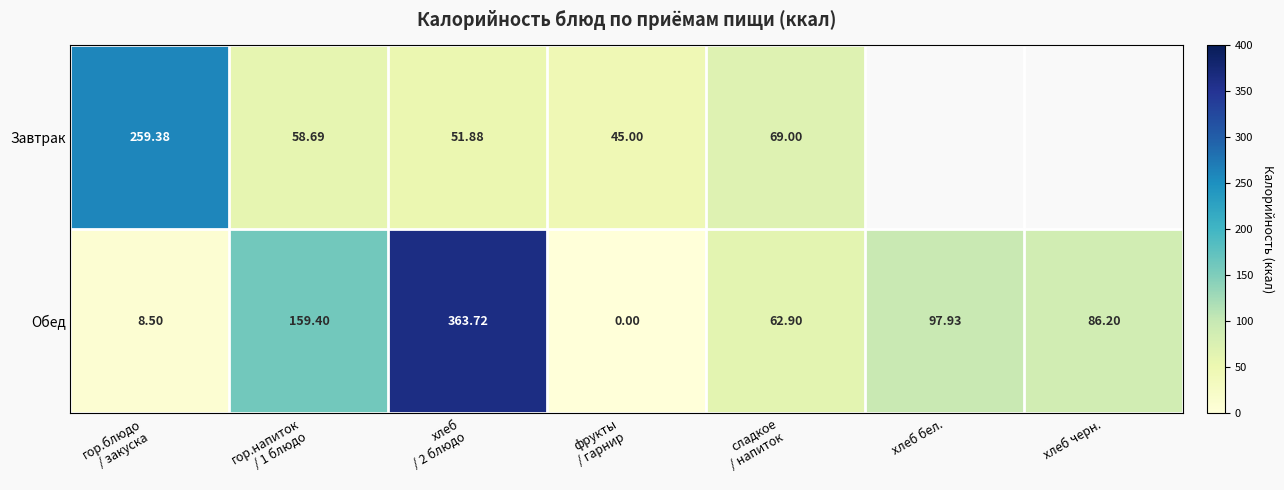

Rank the series at хлеб черн. from lowest to highest value.

Завтрак, Обед